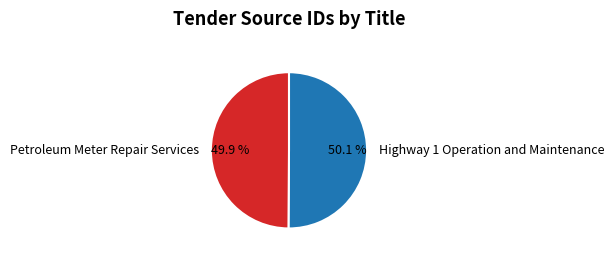

To the nearest percent, what portion does Petroleum Meter Repair Services represent?

50%